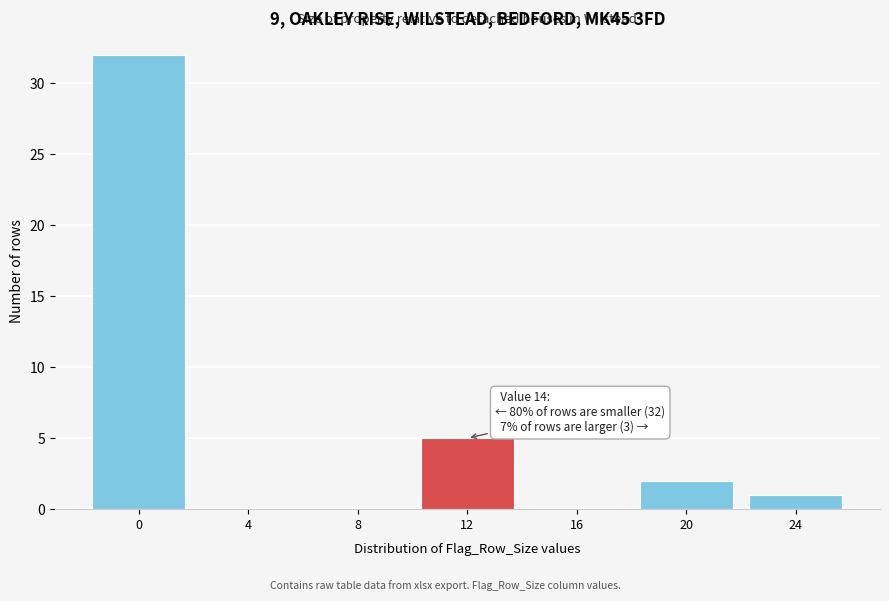

Reading left to right, list all the values displayed in this chart.

0=32	4=0	8=0	12=5	16=0	20=2	24=1